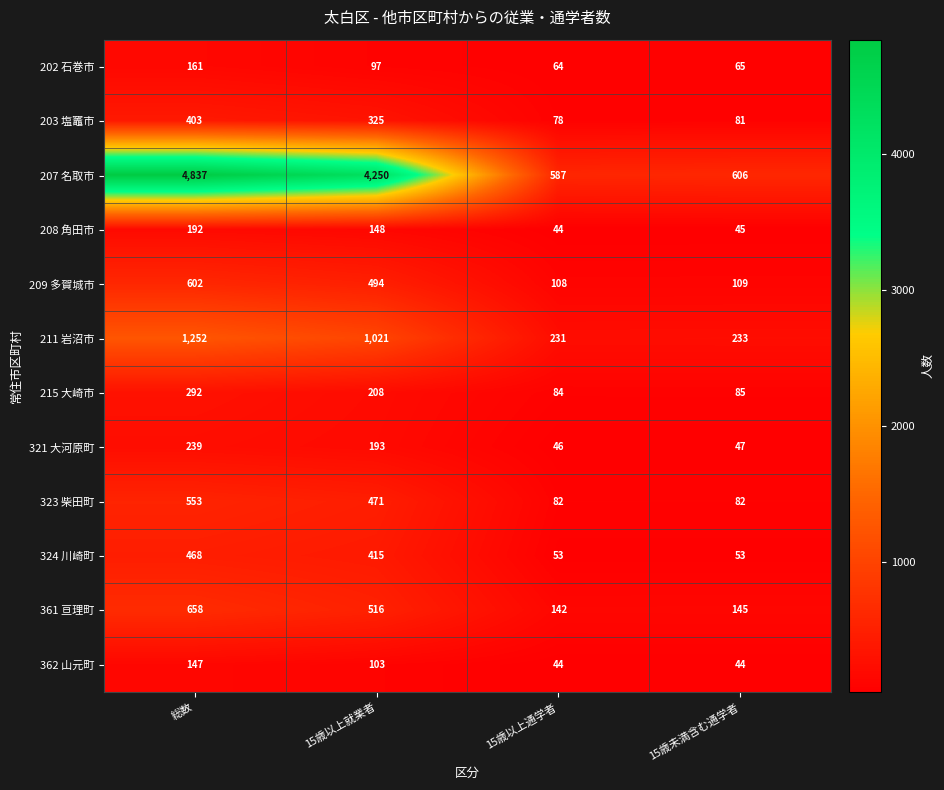

What is the difference between the highest and lowest values at 15歳未満含む通学者?

562